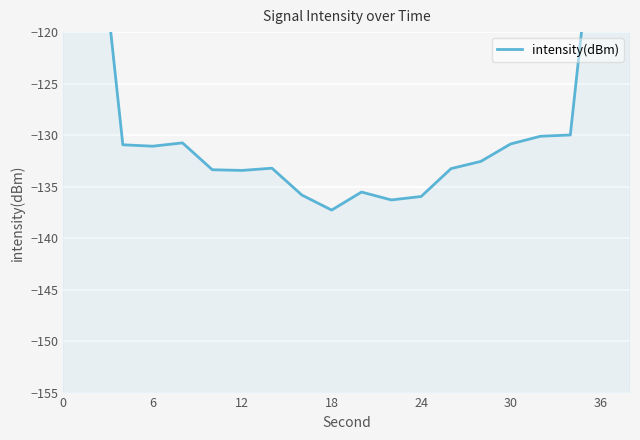

Count the number of values greater than -131.

9